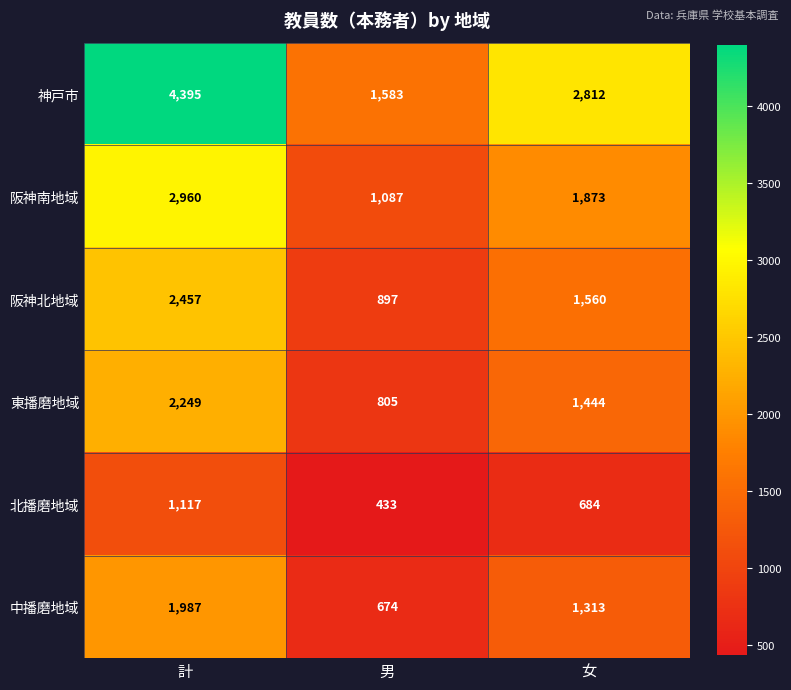

The value of 阪神北地域 at 計 is 2457. True or false?

True